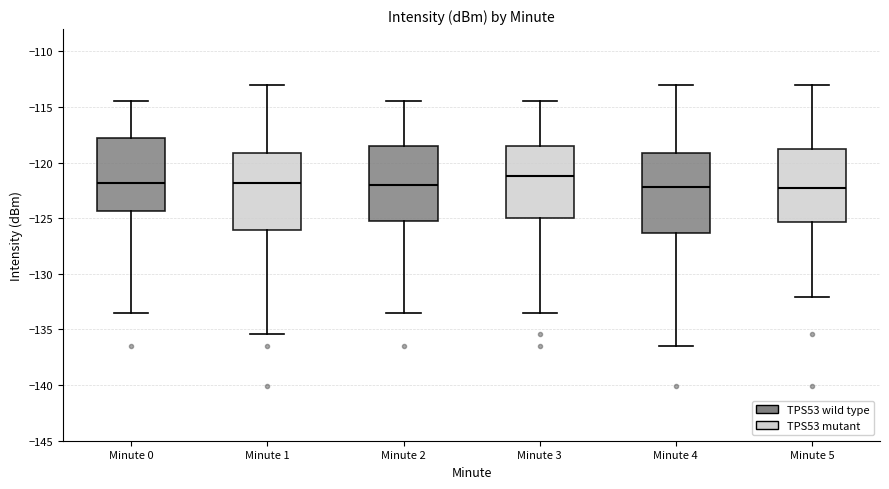

Reading left to right, read every box against the y-axis: the position of its median line, the range the box covers, and the ends of its whiskers. The values are not printed on the chart, so give them approximately, as read against the axis.

Minute 0: median -122.0, box -124.5 to -118.0, whiskers -133.5 to -114.5
Minute 1: median -122.0, box -126.0 to -119.0, whiskers -135.5 to -113.0
Minute 2: median -122.0, box -125.0 to -118.5, whiskers -133.5 to -114.5
Minute 3: median -121.0, box -125.0 to -118.5, whiskers -133.5 to -114.5
Minute 4: median -122.0, box -126.5 to -119.0, whiskers -136.5 to -113.0
Minute 5: median -122.0, box -125.5 to -119.0, whiskers -132.0 to -113.0